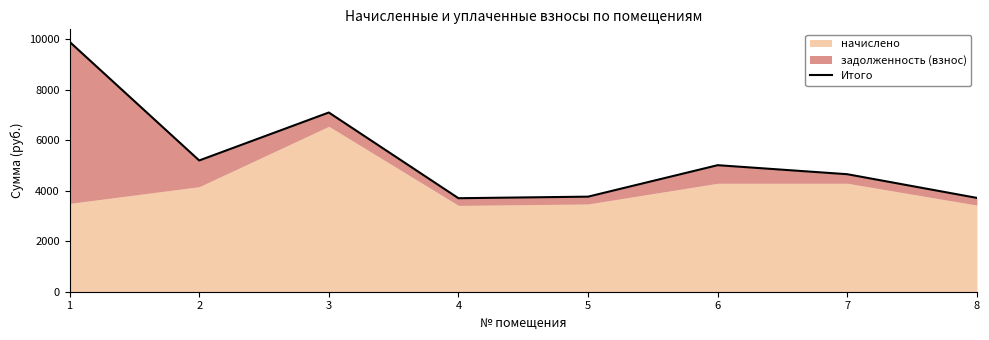

Which category has the highest value across all series?

1